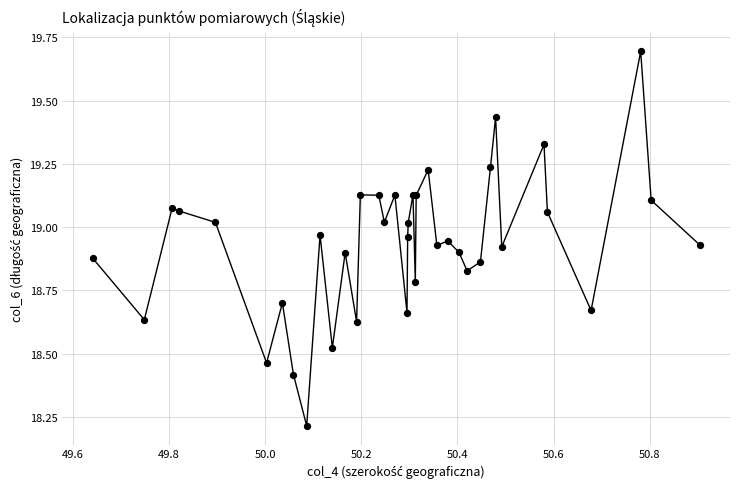

What Y value in the scatter plot is closest to 18?

18.2